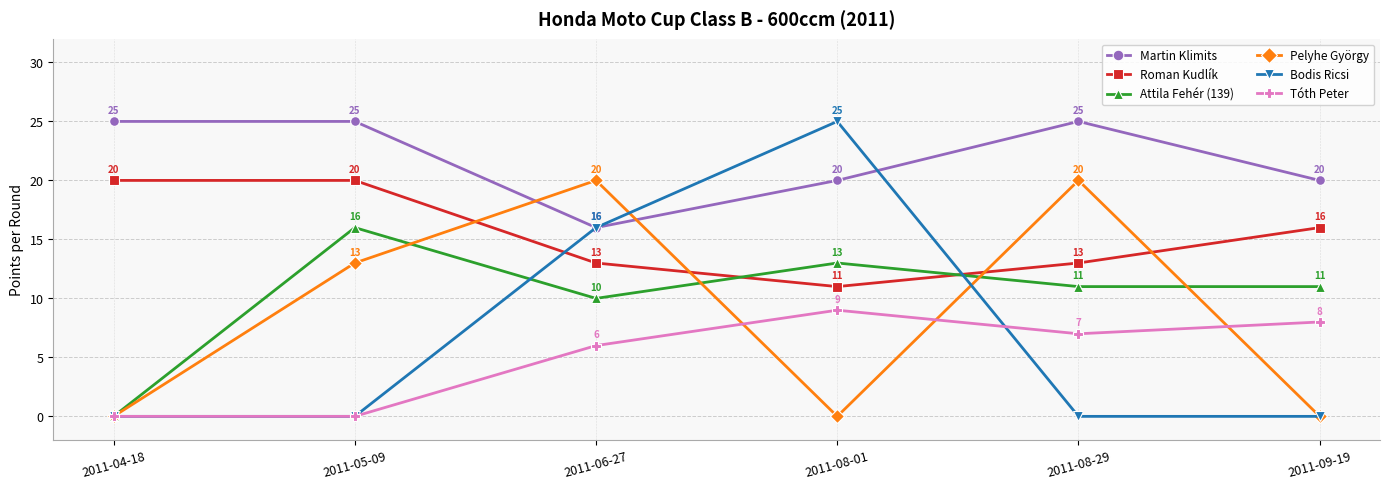

What is the difference between the Pelyhe György values at 2011-08-01 and 2011-08-29?

20